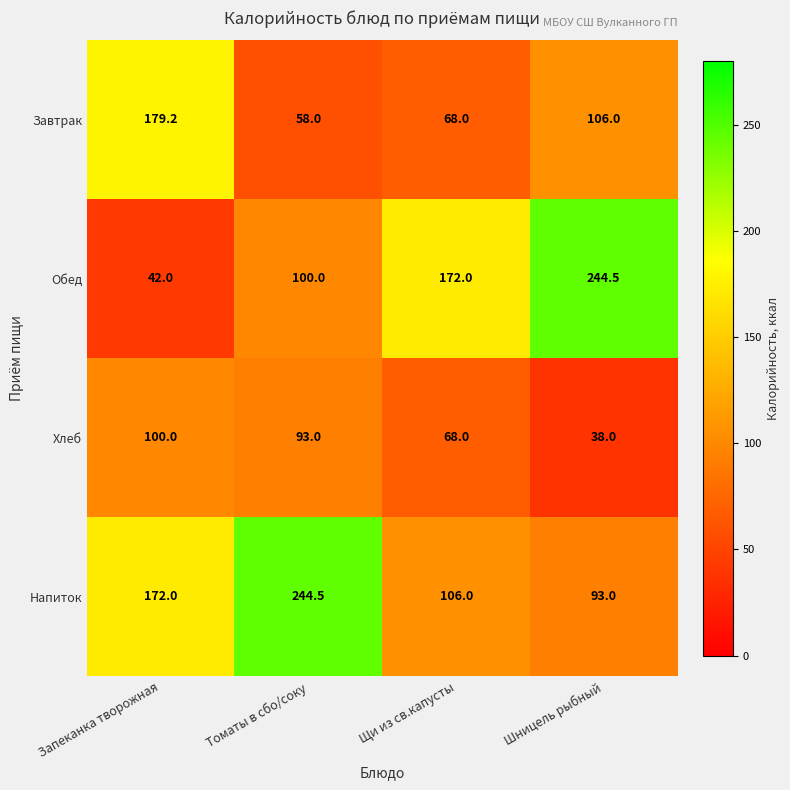

What is the difference between the Обед values at Шницель рыбный and Томаты в сбо/соку?

144.5